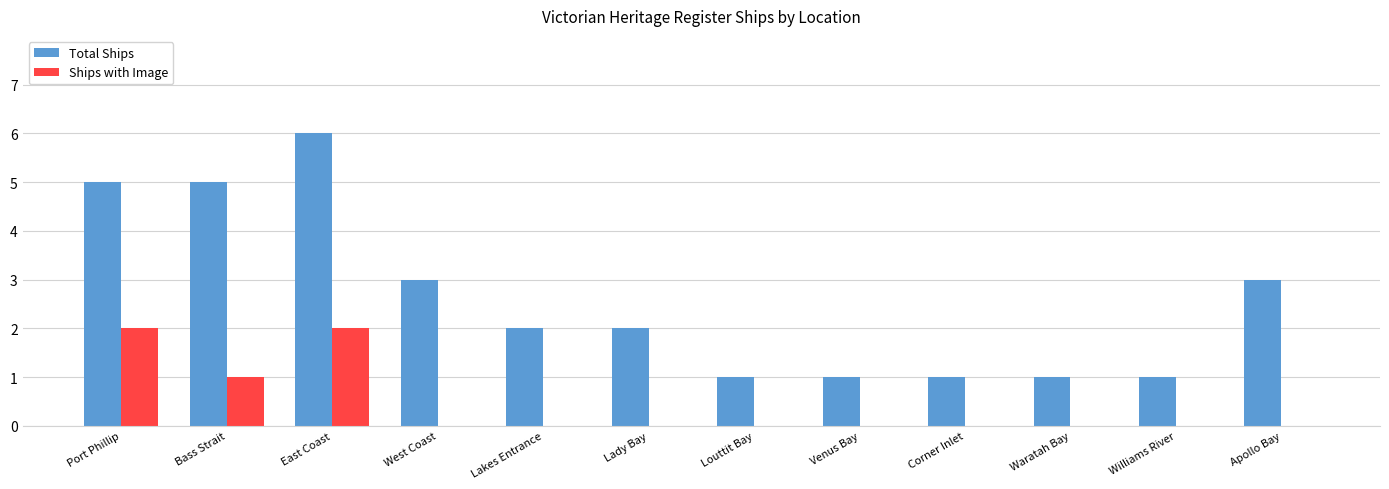

What is the sum of the Ships with Image values at East Coast and Williams River?

2